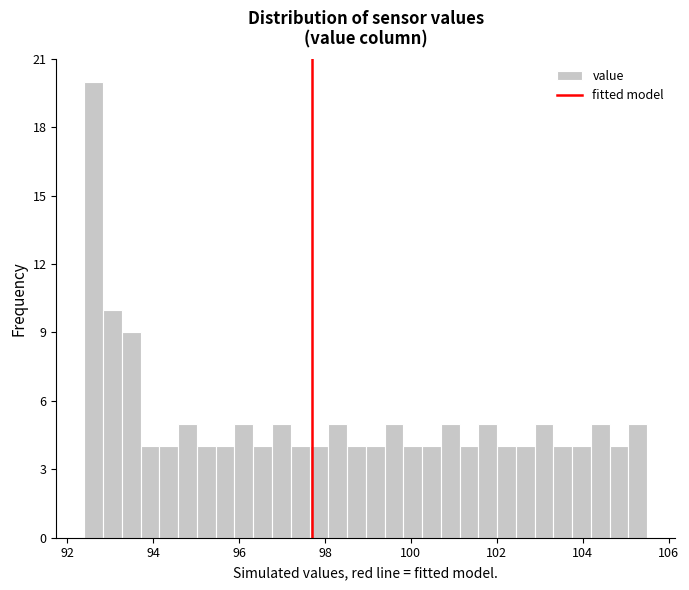

Read against the x-axis, roughly where is the centre of the tallest bar?

92.6